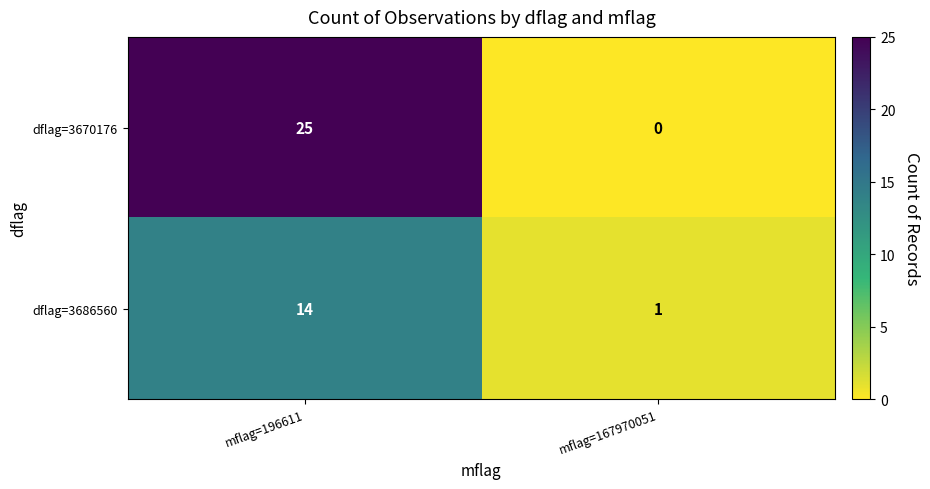

What value does the dflag=3686560 series have at mflag=196611, to the nearest 5?

15